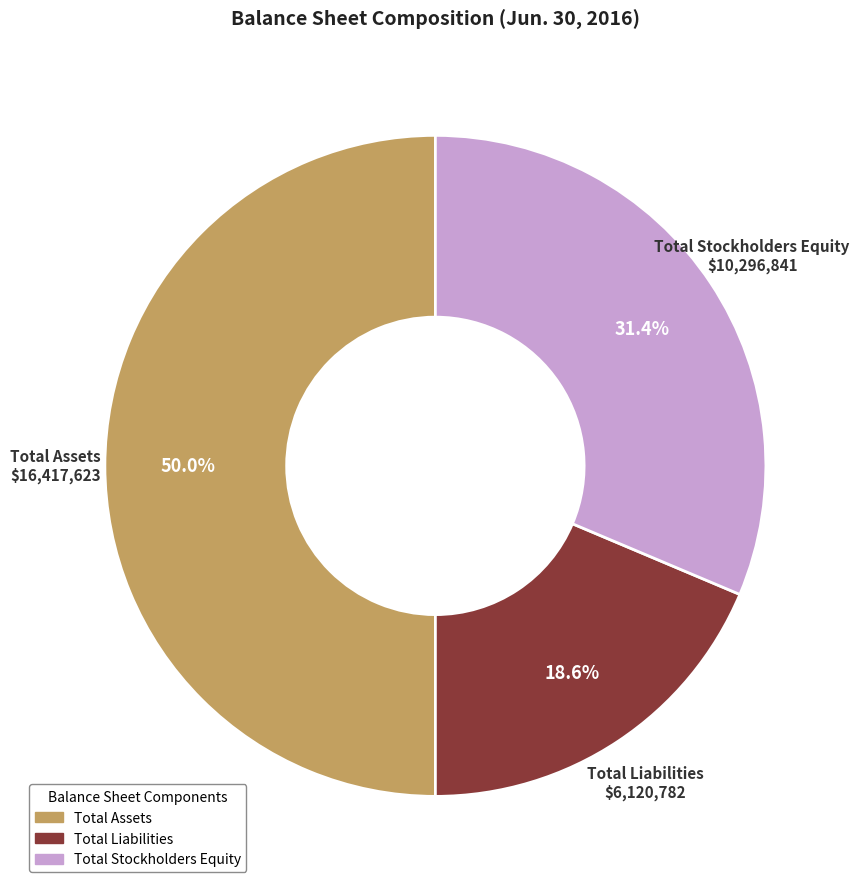

To the nearest percent, what percentage of the pie is Total Liabilities?

19%